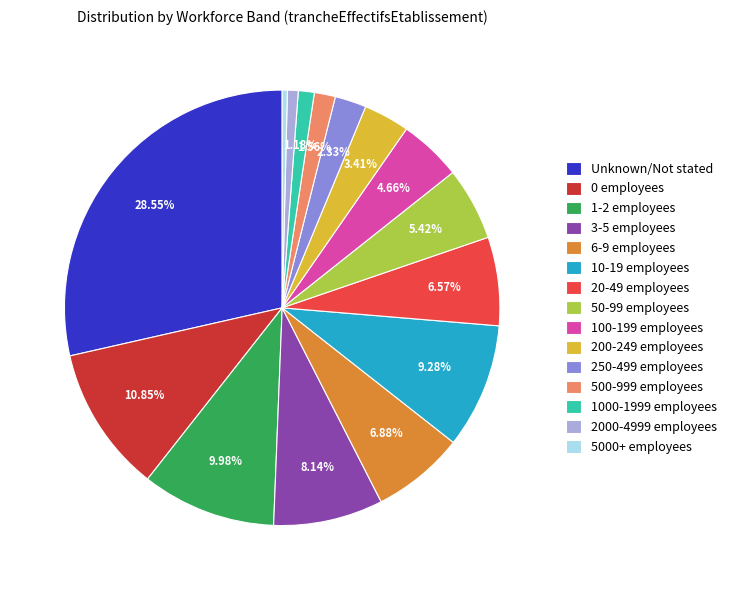

Which slice is the largest?

Unknown/Not stated